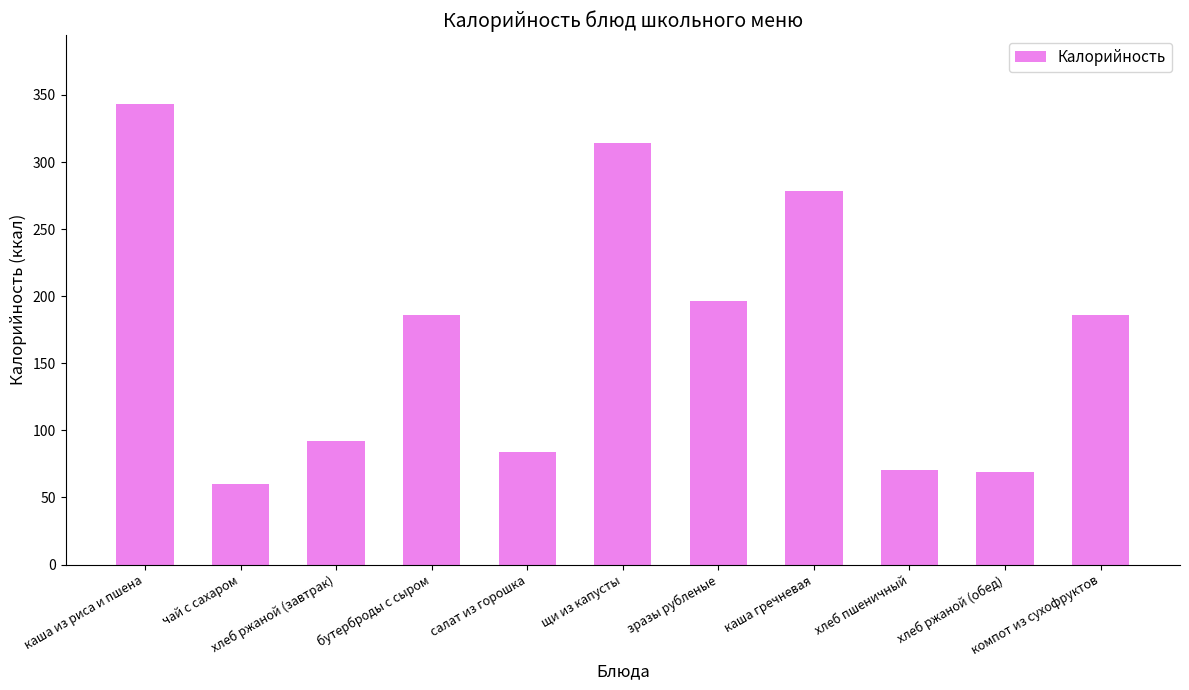

What is the minimum value shown in the chart?

60.0